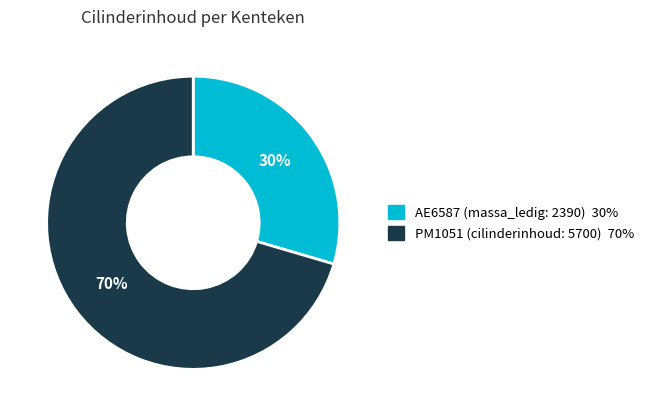

What is the largest slice in the pie chart?

PM1051 (cilinderinhoud: 5700)